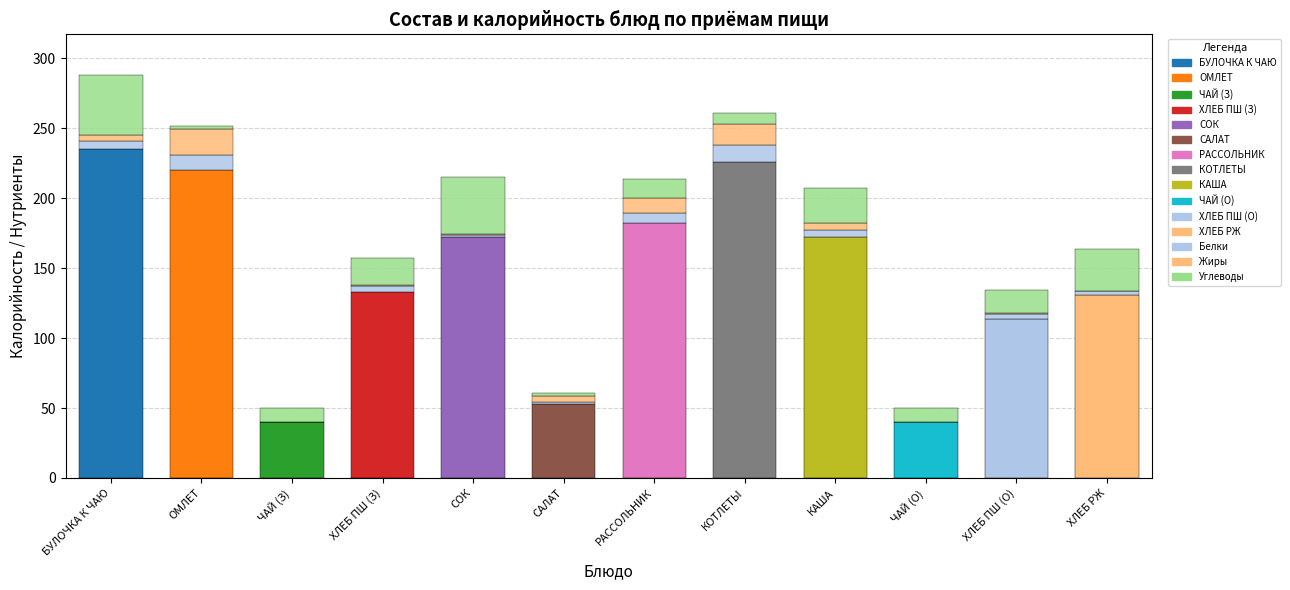

How many data points does each series have?

12